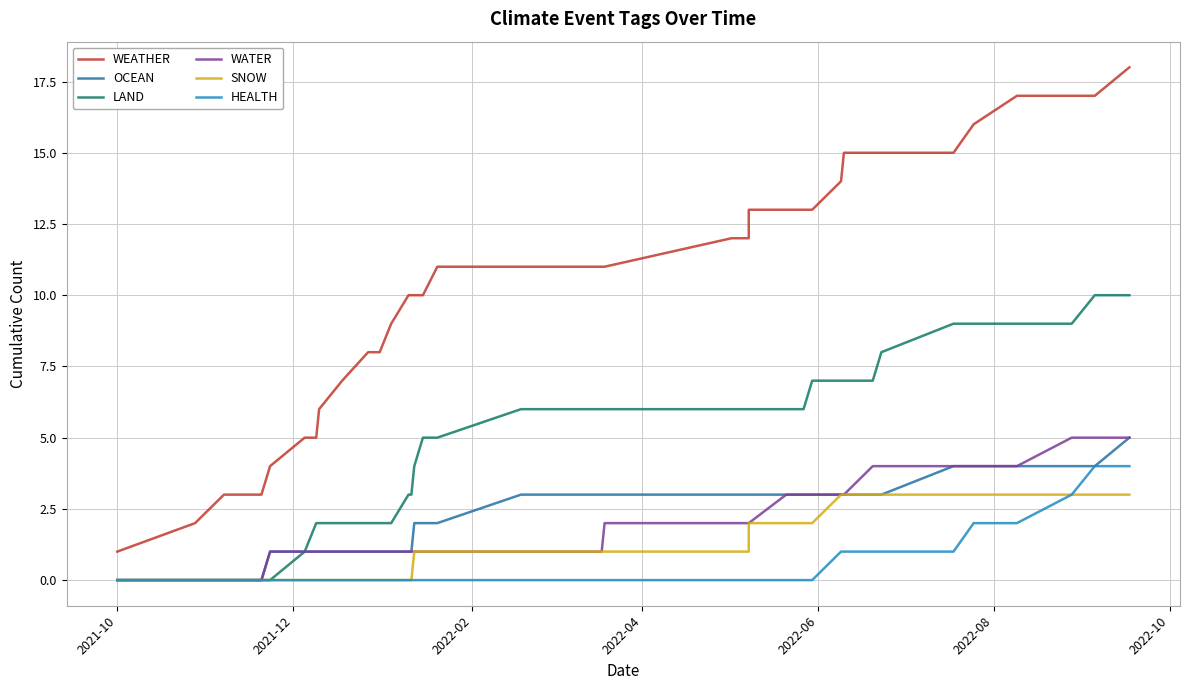

True or false: WATER and SNOW cross at least once.

False